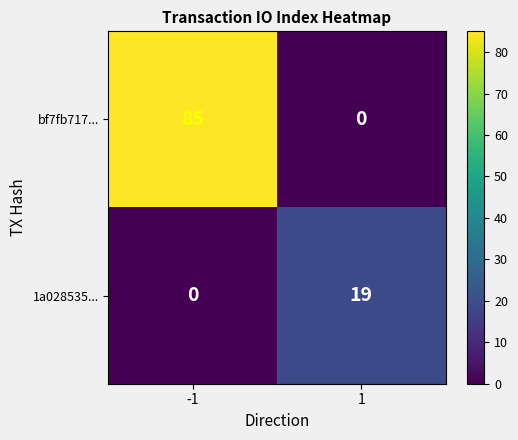

What is the spread (max minus min) of values at 1?

19